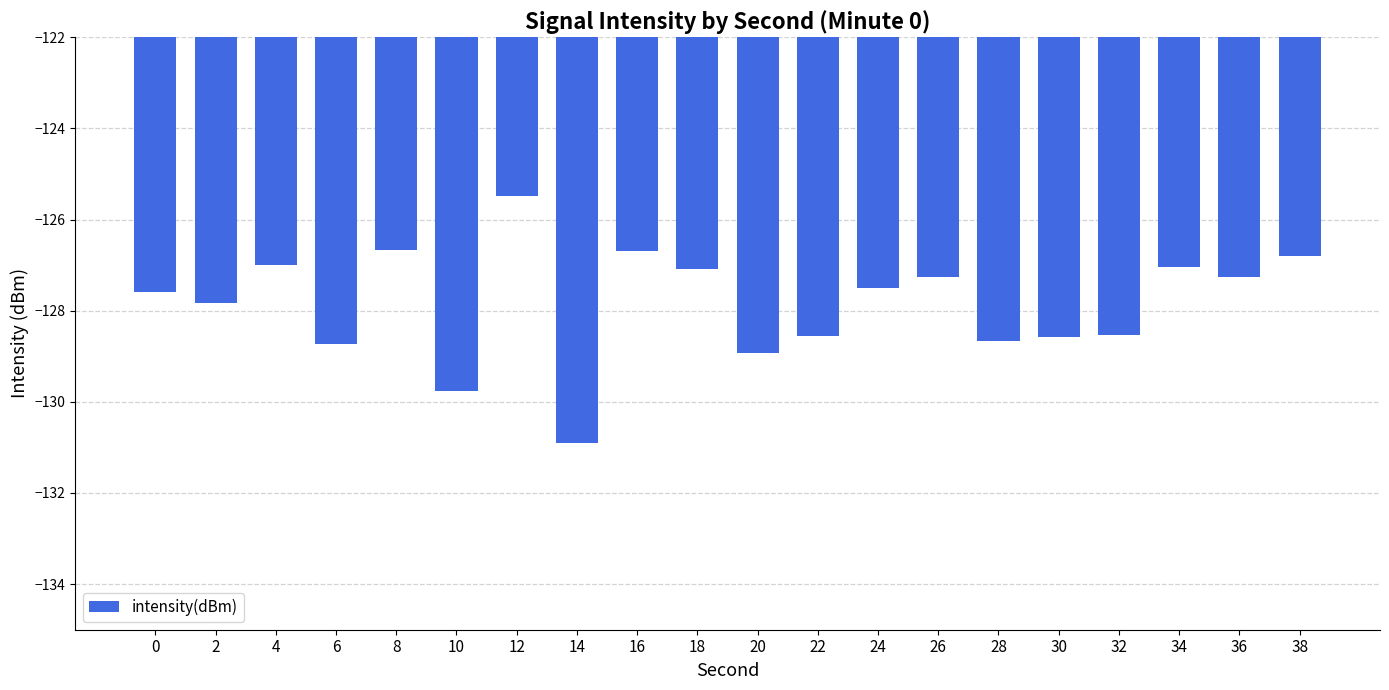

Between 22 and 20, which is larger?

22